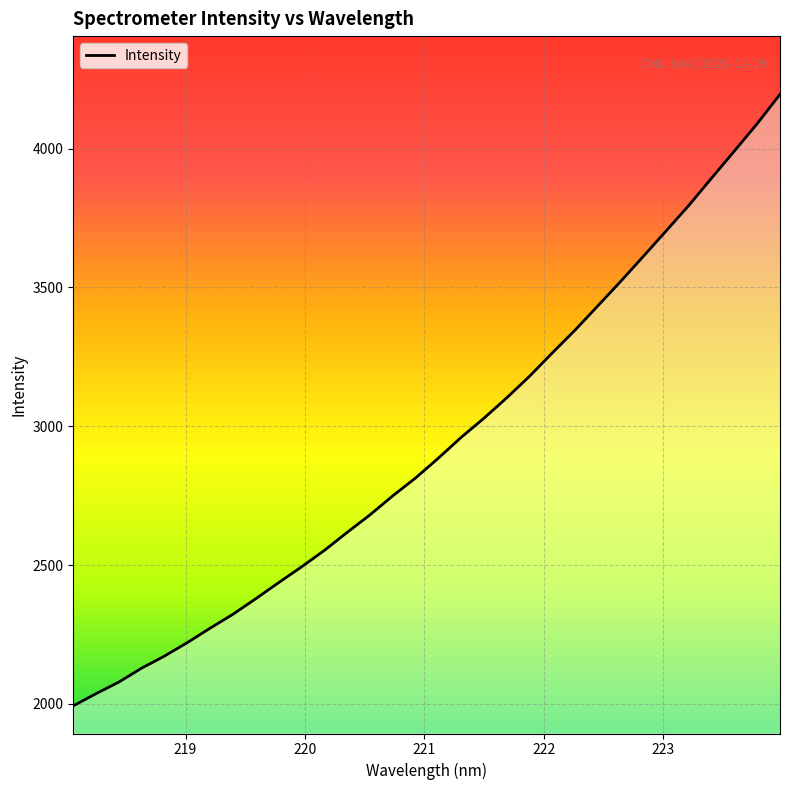

What is the maximum value shown in the chart?

4195.4